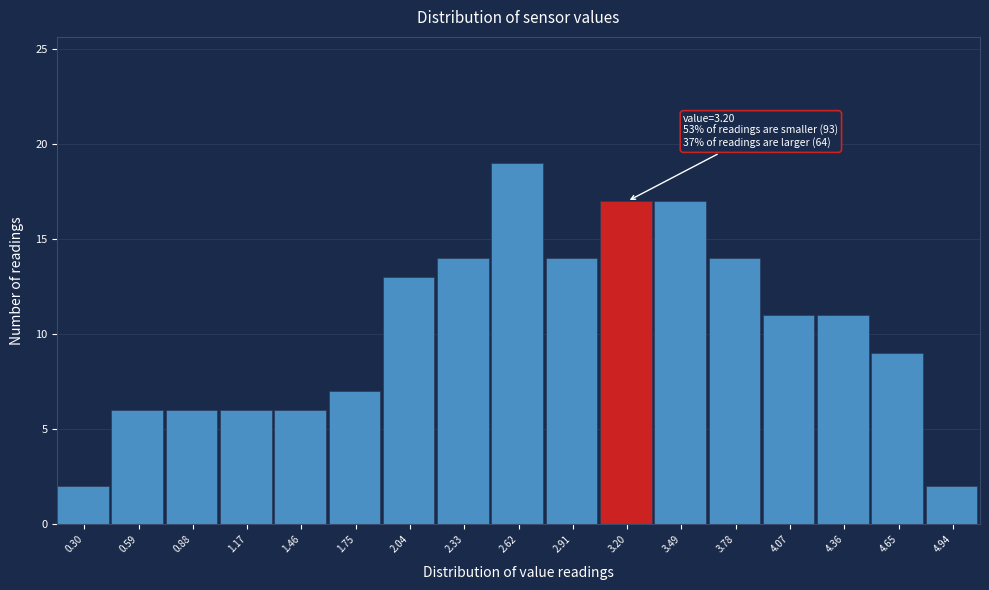

Reading left to right, what are all the values shown in this chart?

0.30=2	0.59=6	0.88=6	1.17=6	1.46=6	1.75=7	2.04=13	2.33=14	2.62=19	2.91=14	3.20=17	3.49=17	3.78=14	4.07=11	4.36=11	4.65=9	4.94=2